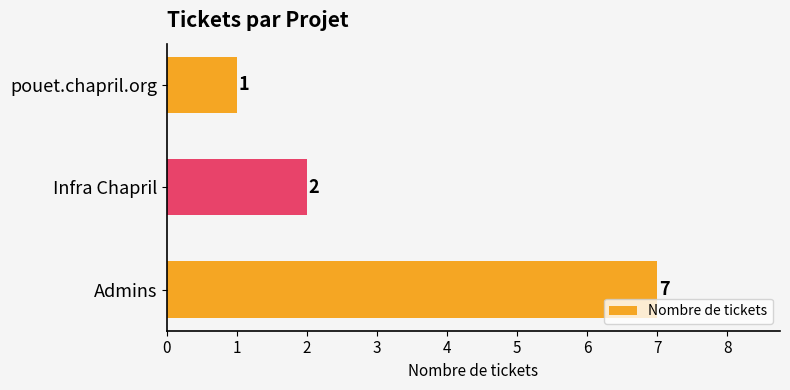

What is the maximum value shown in the chart?

7